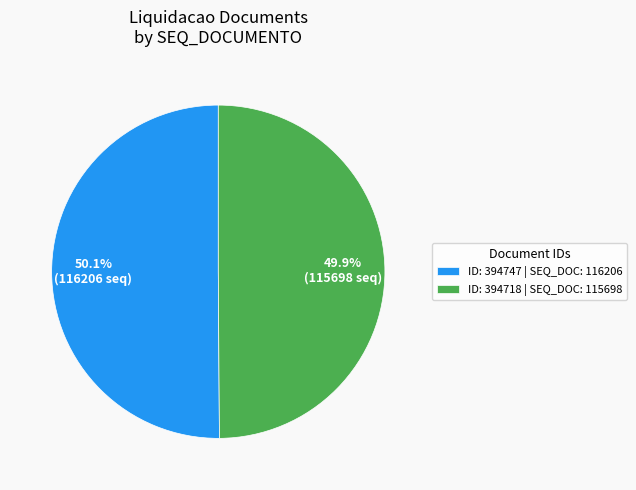

How much of the chart is everything except ID: 394747 | SEQ_DOC: 116206?

49.9%